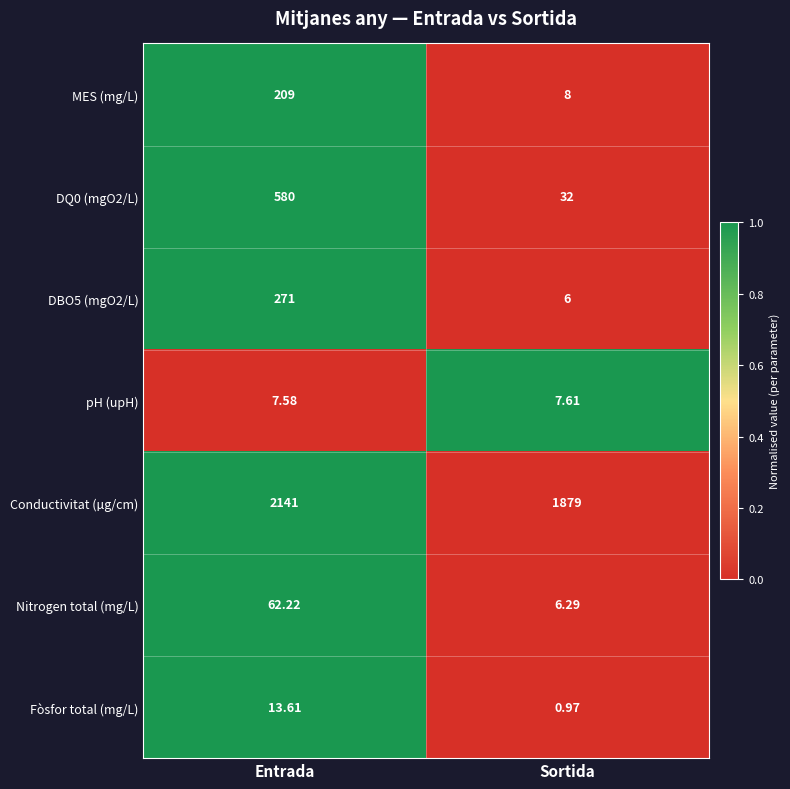

Which series has the largest total across all categories?

Conductivitat (µg/cm)